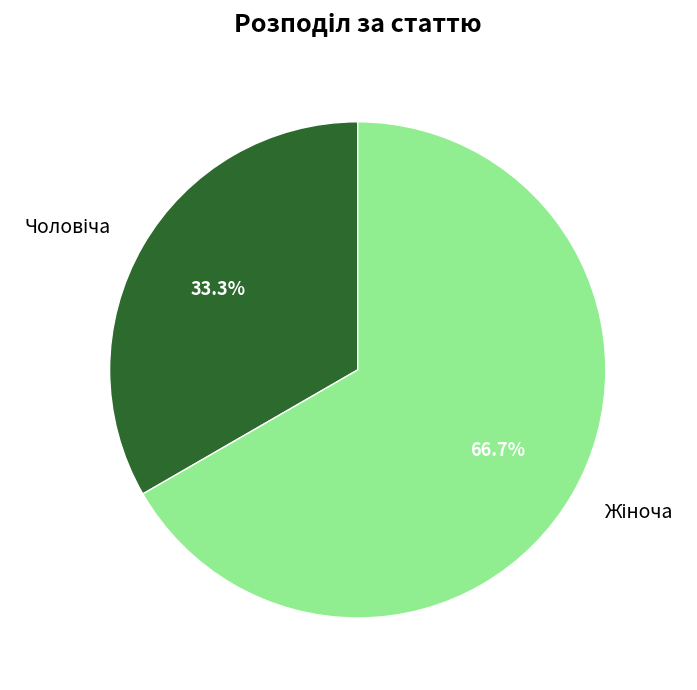

Count the number of slices in the pie.

2